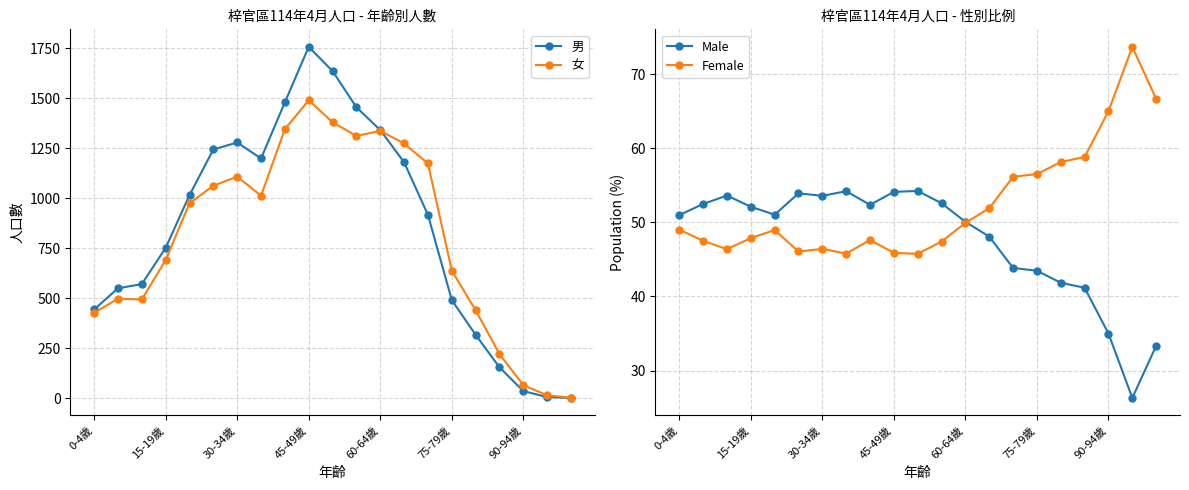

How many intersections are there between Male and 女?

1